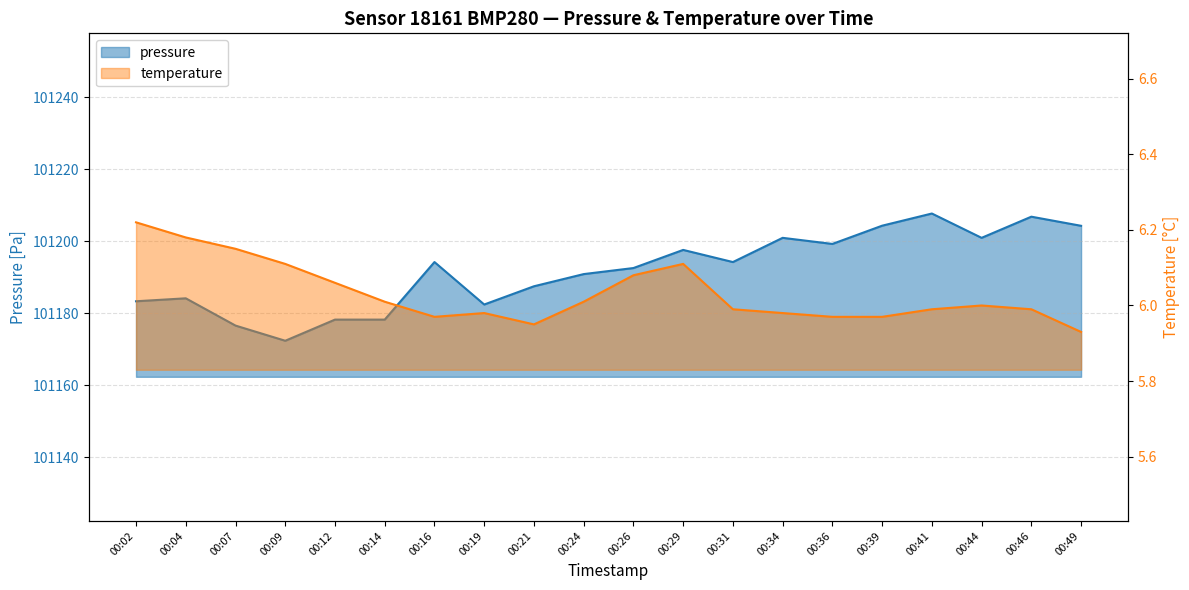

At 00:41, list the series in order from smallest to largest.

temperature, pressure